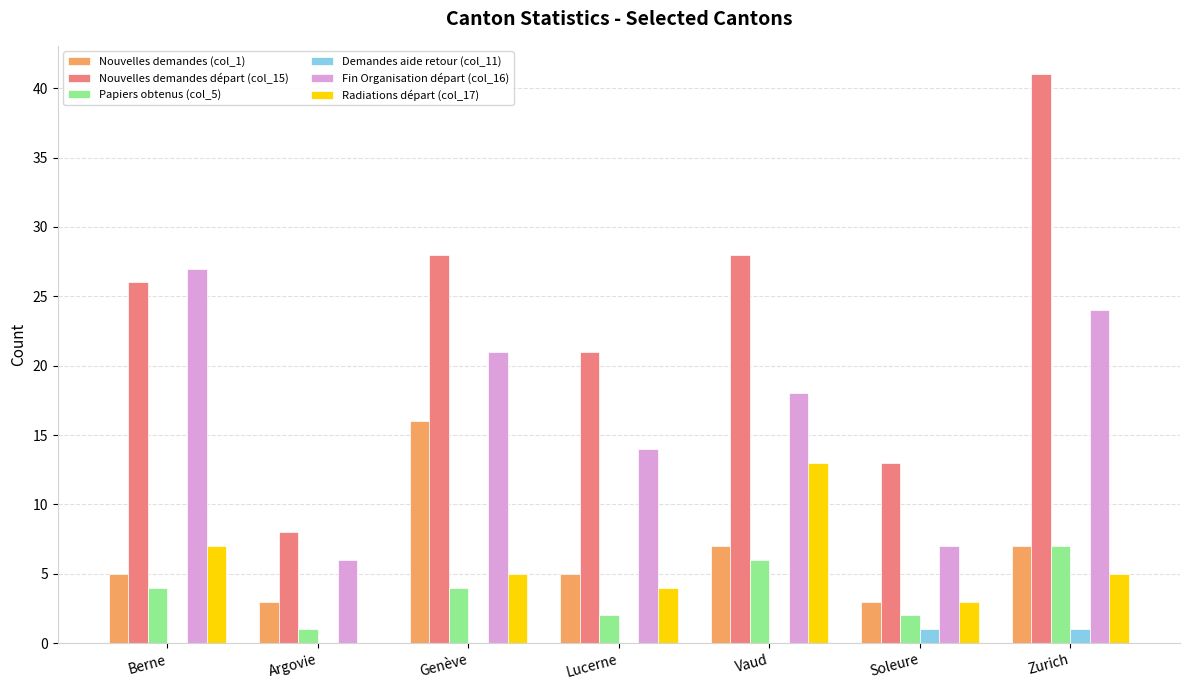

At which category is the sum across all series the highest?

Zurich